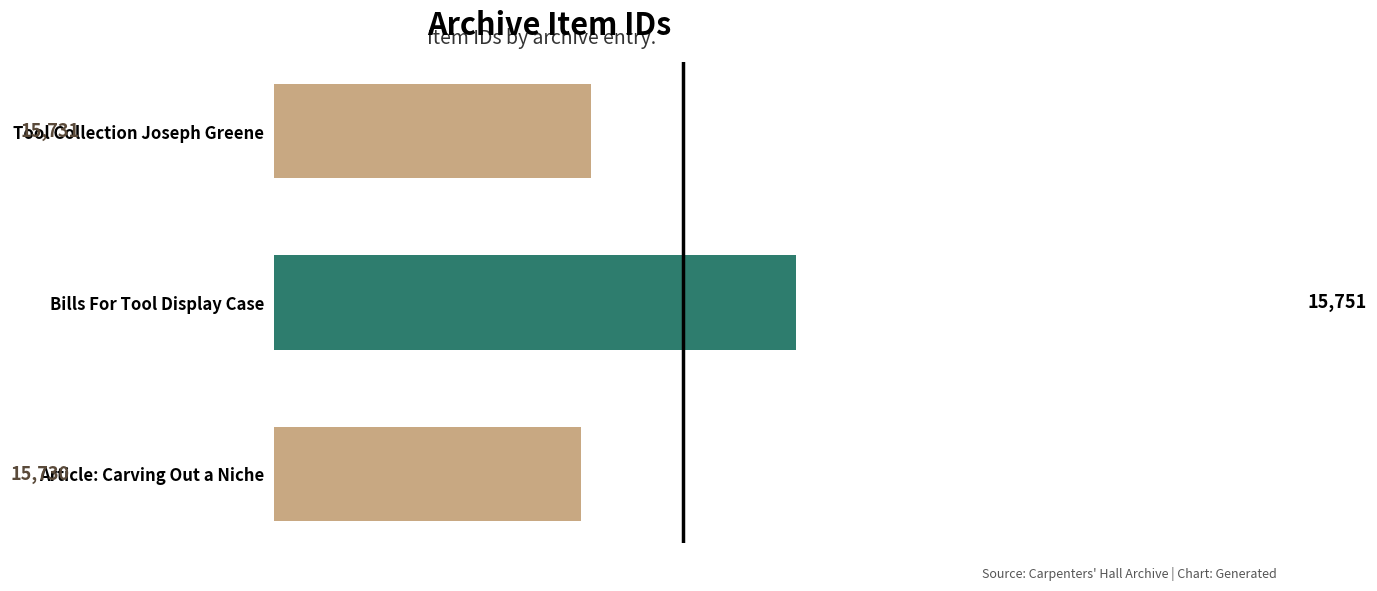

What is the average value?

15737